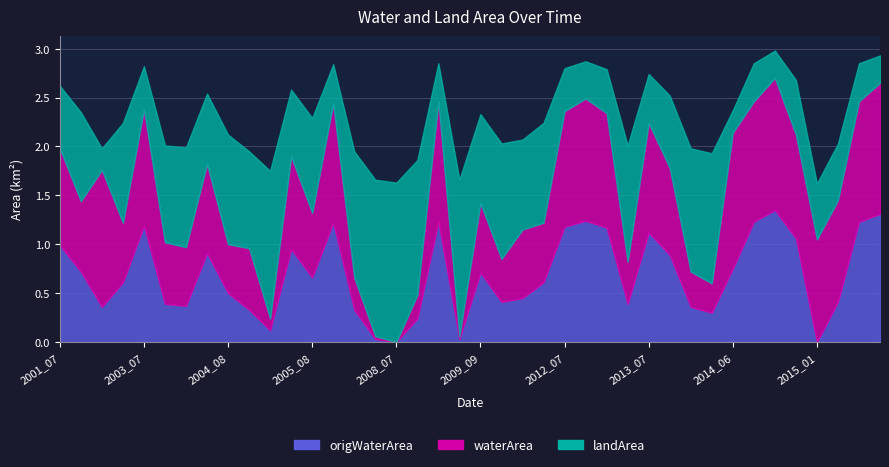

Reading right to left, what are all the values shown in this chart?

waterArea: 1.3	1.2	1.0	1.1	1.1	1.4	1.2	1.4	0.3	0.4	0.9	1.1	0.4	1.2	1.2	1.2	0.6	0.7	0.4	0.7	0.0	1.2	0.2	0.0	0.0	0.3	1.2	0.7	0.9	0.1	0.6	0.5	0.9	0.6	0.6	1.2	0.6	1.4	0.7	1.0
landArea: 0.3	0.4	0.6	0.6	0.6	0.3	0.4	0.2	1.3	1.3	0.7	0.5	1.2	0.5	0.4	0.4	1.0	0.9	1.2	0.9	1.6	0.4	1.4	1.6	1.6	1.3	0.4	1.0	0.7	1.5	1.0	1.1	0.7	1.0	1.0	0.4	1.0	0.2	0.9	0.6
origWaterArea: 1.3	1.2	0.4	0.0	1.1	1.4	1.2	0.8	0.3	0.4	0.9	1.1	0.4	1.2	1.2	1.2	0.6	0.5	0.4	0.7	0.0	1.2	0.2	0.0	0.0	0.3	1.2	0.7	0.9	0.1	0.3	0.5	0.9	0.4	0.4	1.2	0.6	0.4	0.7	1.0